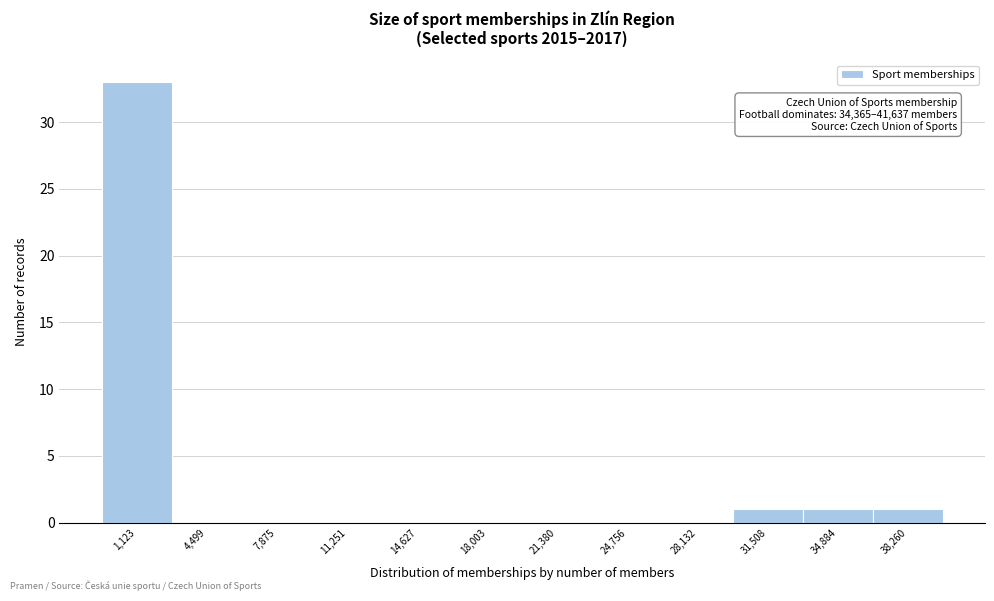

Reading left to right, extract all data points from this chart.

1,123=33	4,499=0	7,875=0	11,251=0	14,627=0	18,003=0	21,380=0	24,756=0	28,132=0	31,508=1	34,884=1	38,260=1